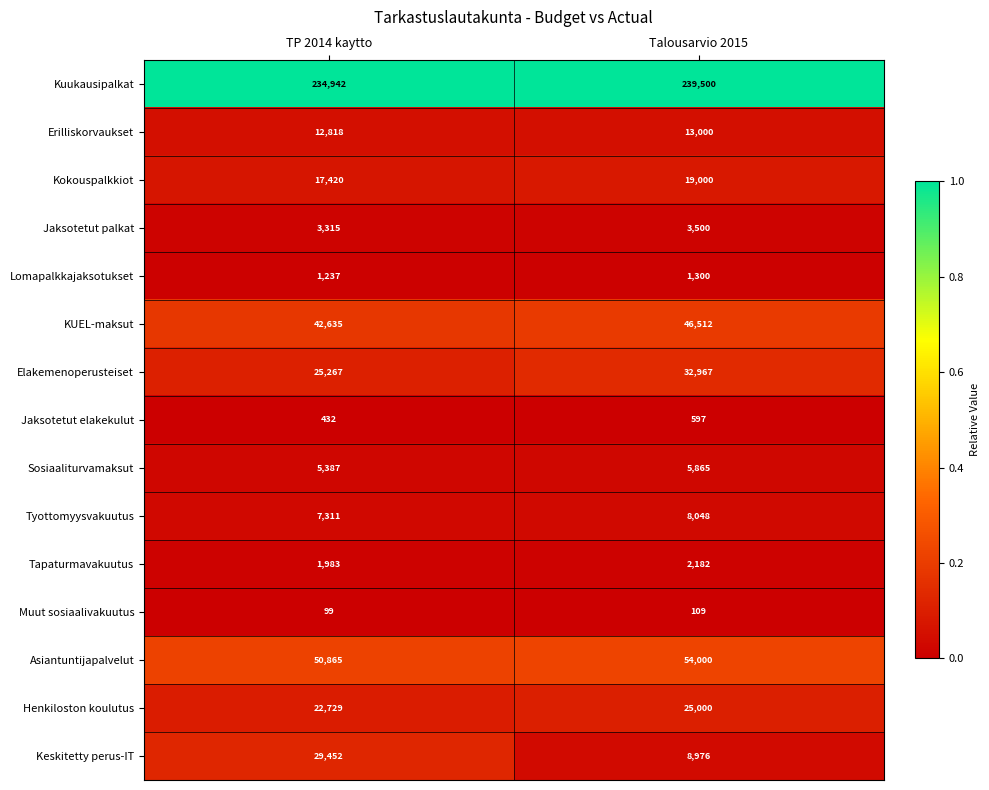

At which category is the sum across all series the highest?

Talousarvio 2015